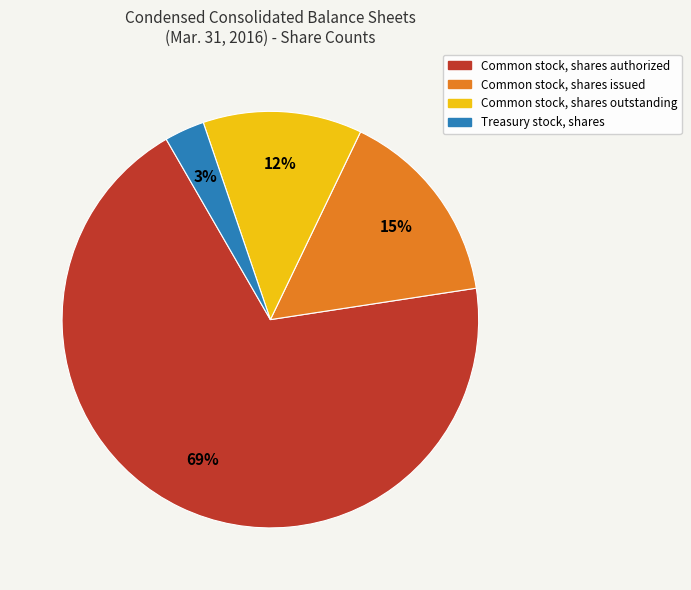

Which category has the biggest portion of the pie?

Common stock, shares authorized